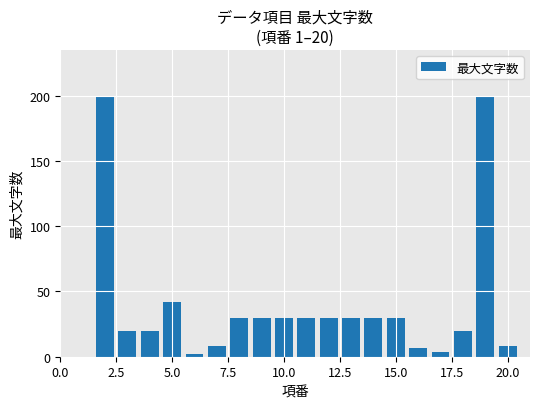

What is the greatest value displayed?

200